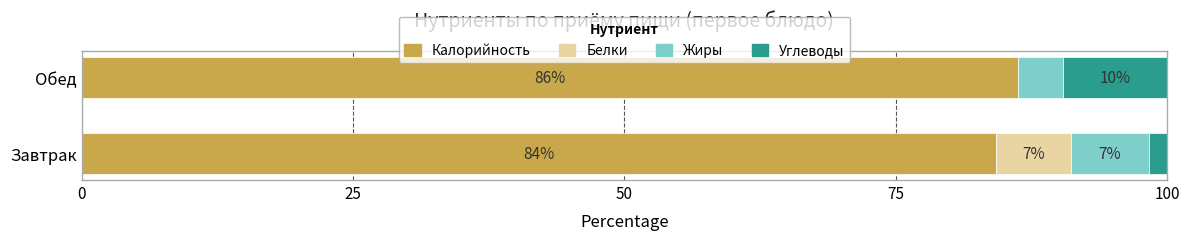

What are all the series names shown in the legend?

Калорийность, Белки, Жиры, Углеводы